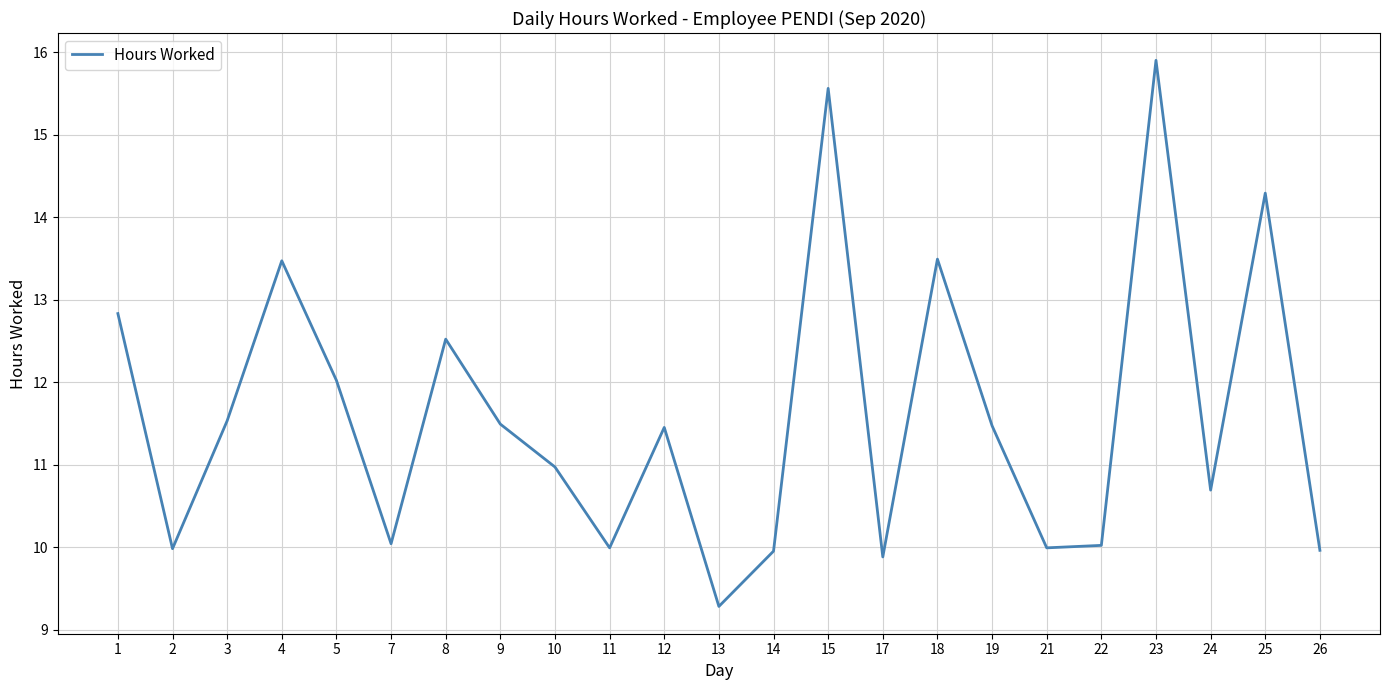

What is the difference between the values at 1 and 10?

1.9